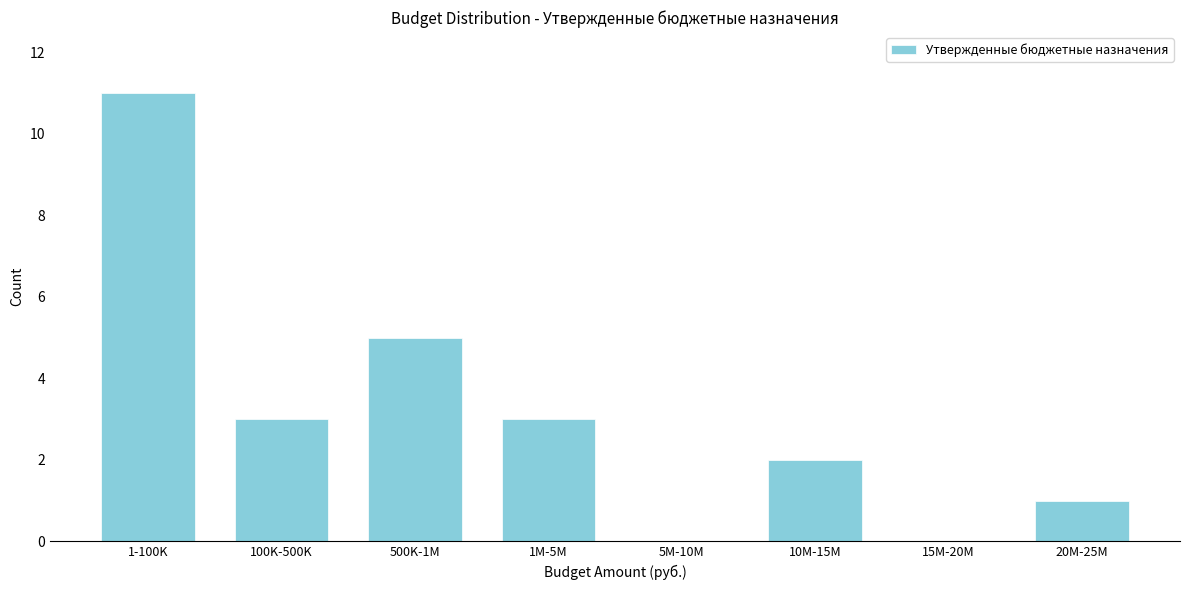

Reading right to left, transcribe all the data shown in this chart.

20M-25M=1	15M-20M=0	10M-15M=2	5M-10M=0	1M-5M=3	500K-1M=5	100K-500K=3	1-100K=11